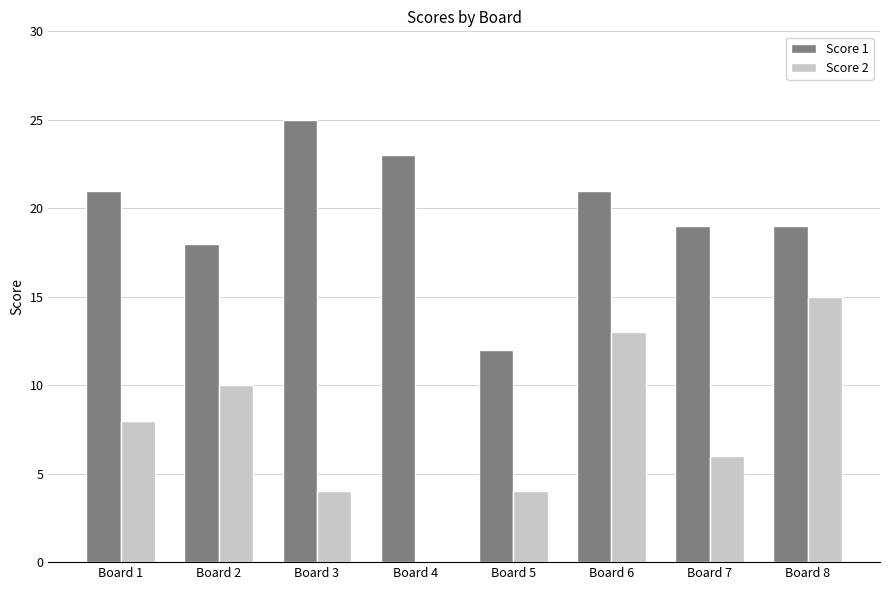

Is the value of Score 1 at Board 7 greater than the value of Score 2 at Board 7?

Yes